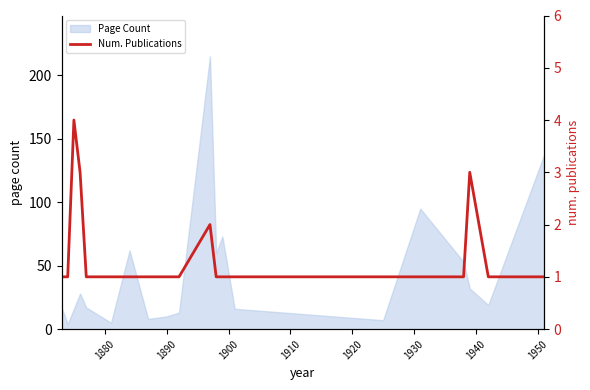

What is the sum of all values?

28